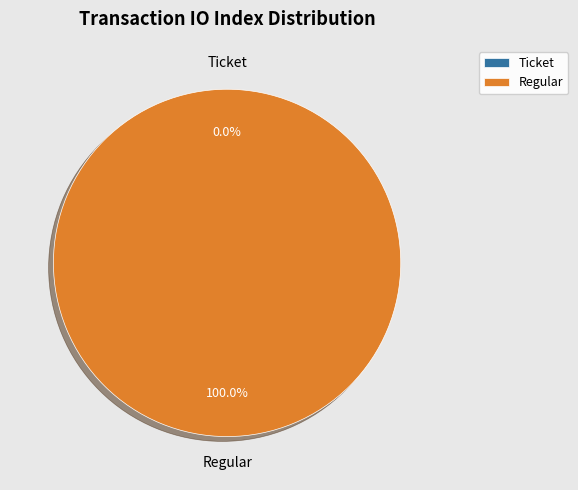

What is the majority slice?

Regular